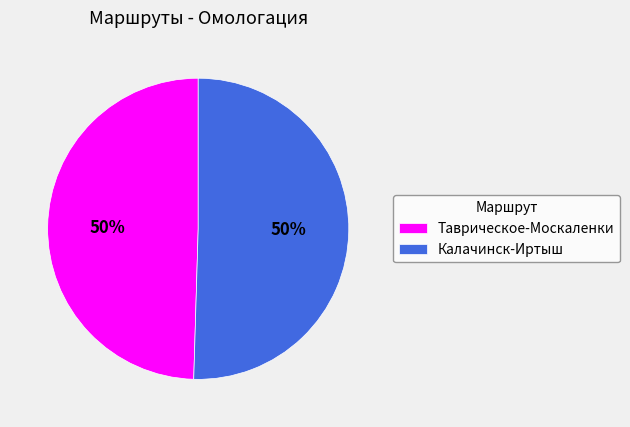

The Калачинск-Иртыш slice represents 50% of the pie. True or false?

True